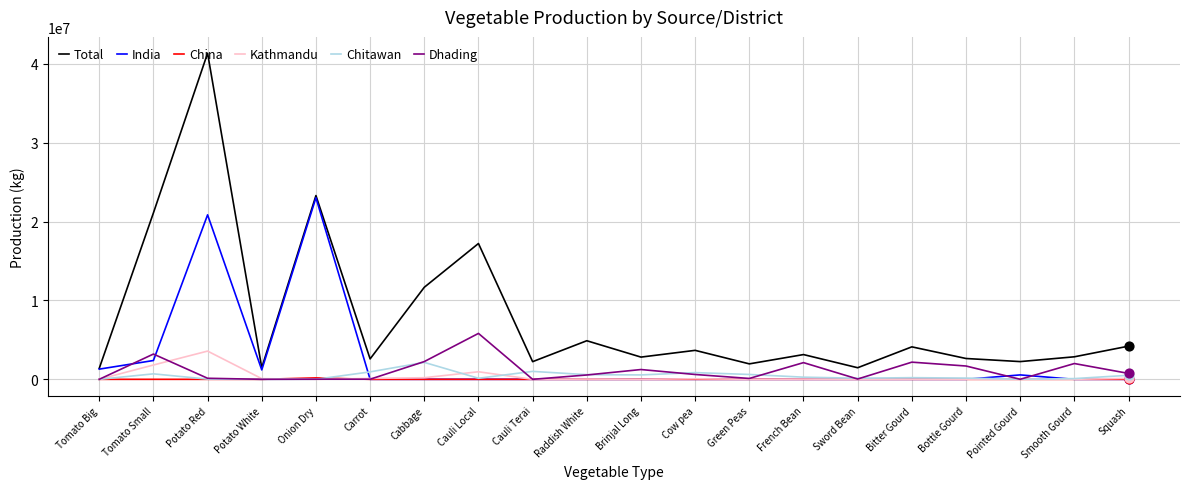

Which series has the widest spread of values?

Total